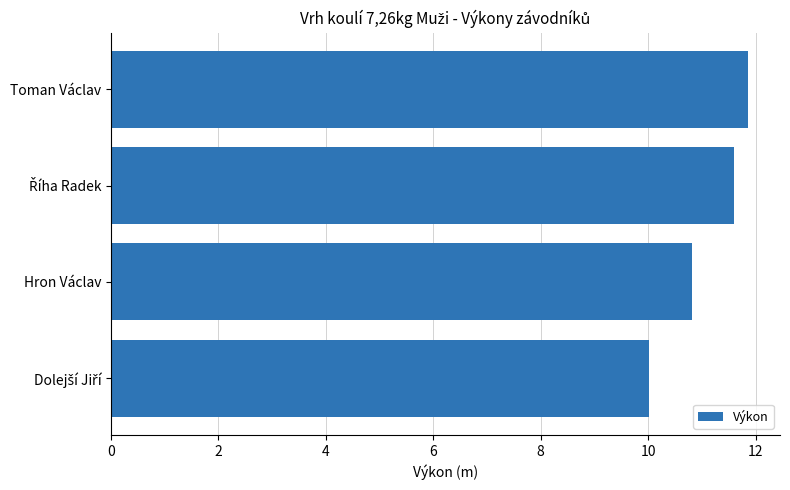

How many values exceed 11?

2